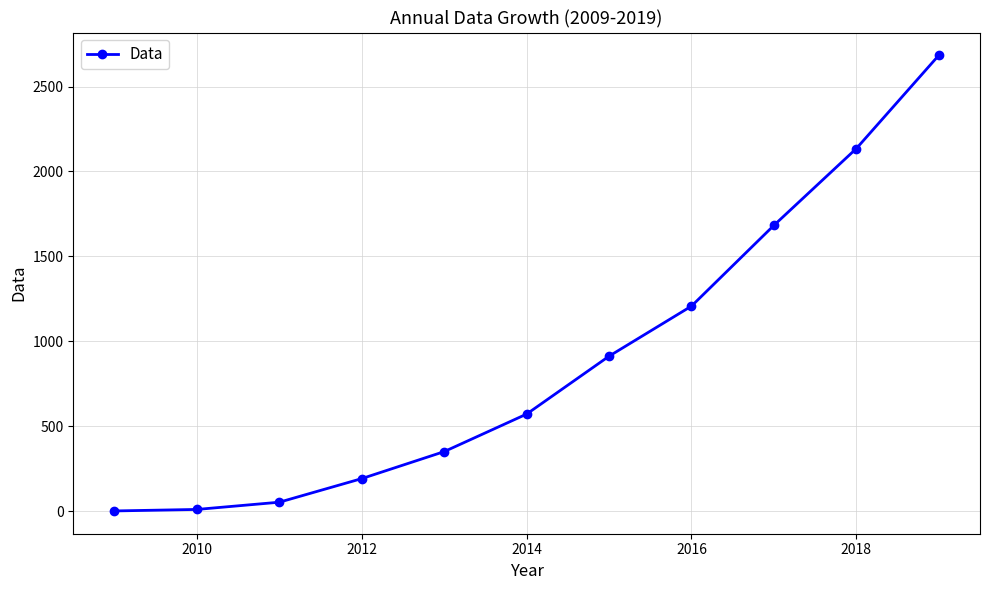

What is the value of the 8th point from the left?

1207.0